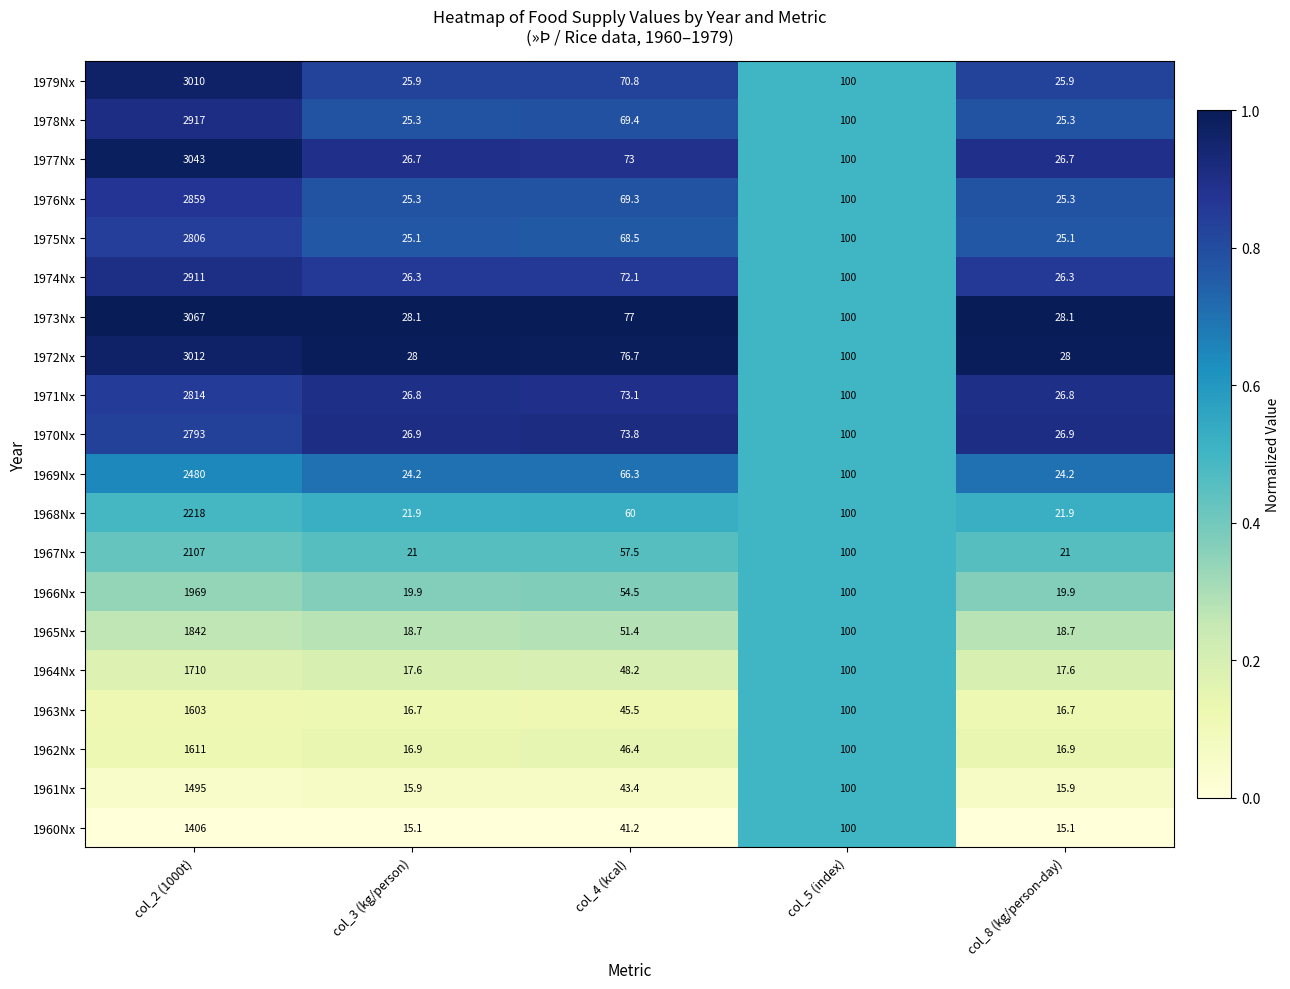

Between col_2 (1000t) and col_3 (kg/person), which series saw the biggest shift?

1973Nx